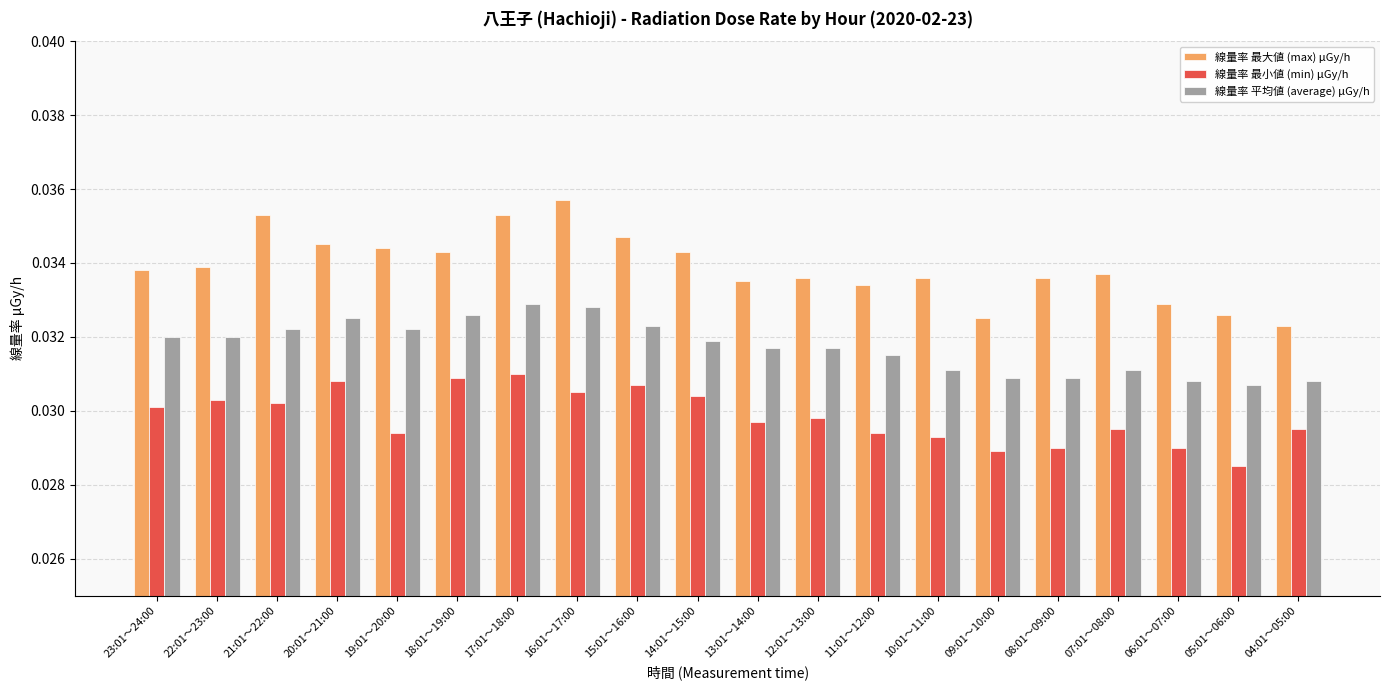

How many bars are there in each group?

3